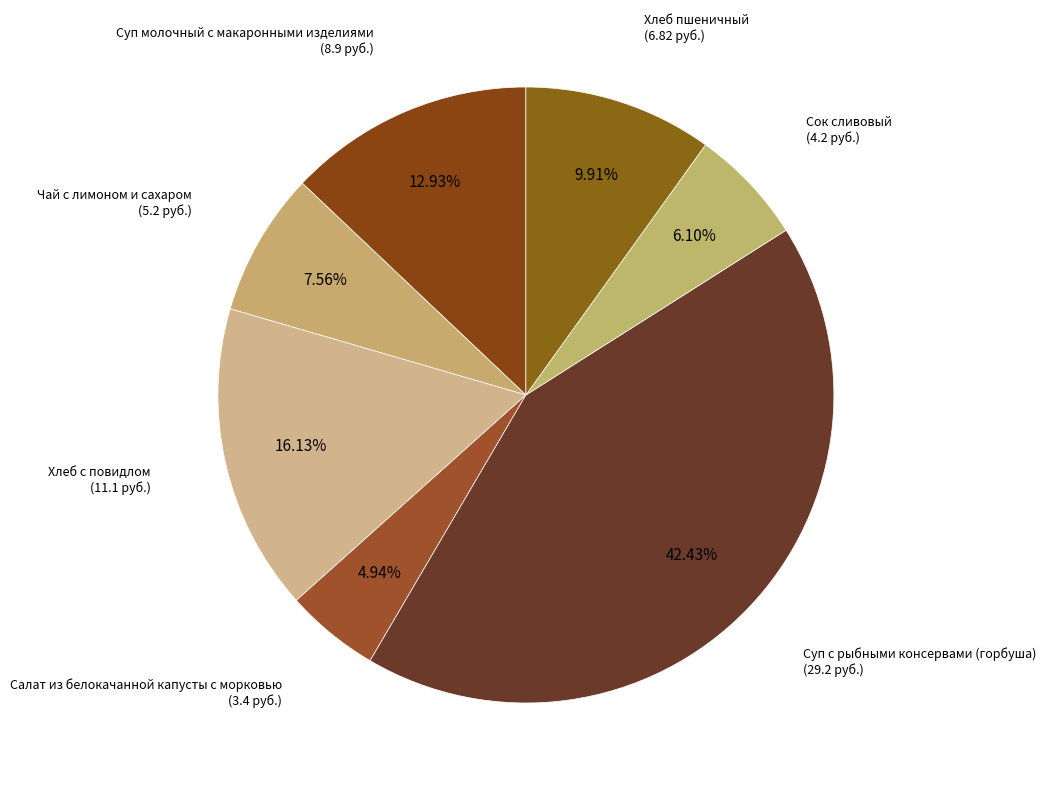

Count the number of slices in the pie.

7